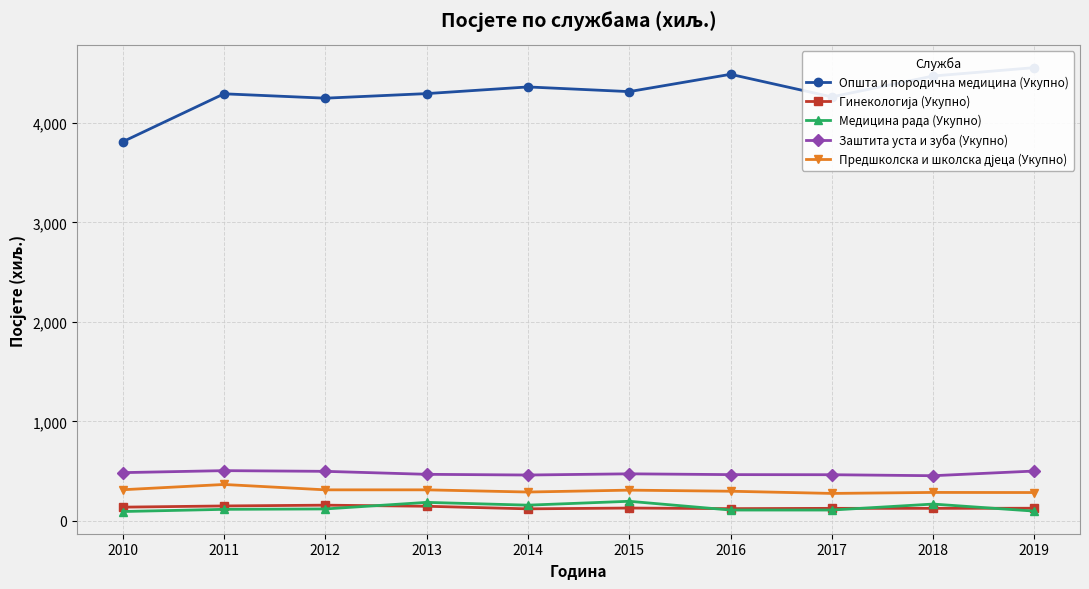

Count the number of categories in the chart.

10